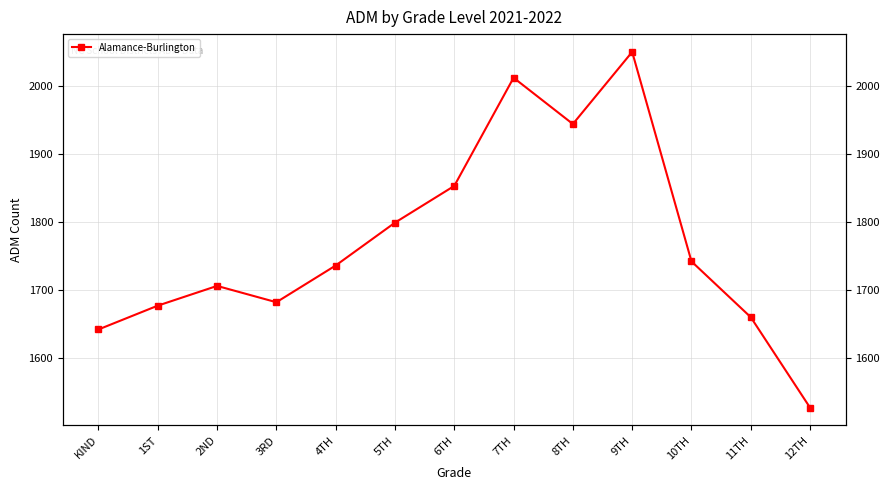

The chart shows a value of 1527 at 12TH. True or false?

True